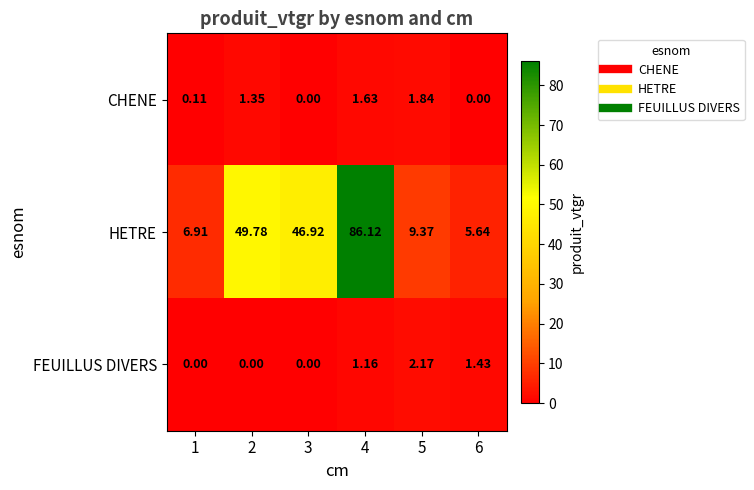

Rank the series at 6 from lowest to highest value.

CHENE, FEUILLUS DIVERS, HETRE